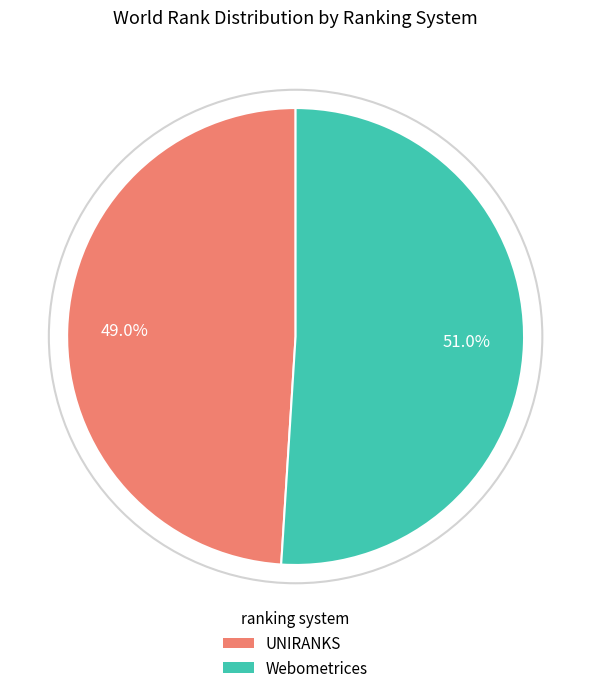

Does any single category account for the majority?

Yes